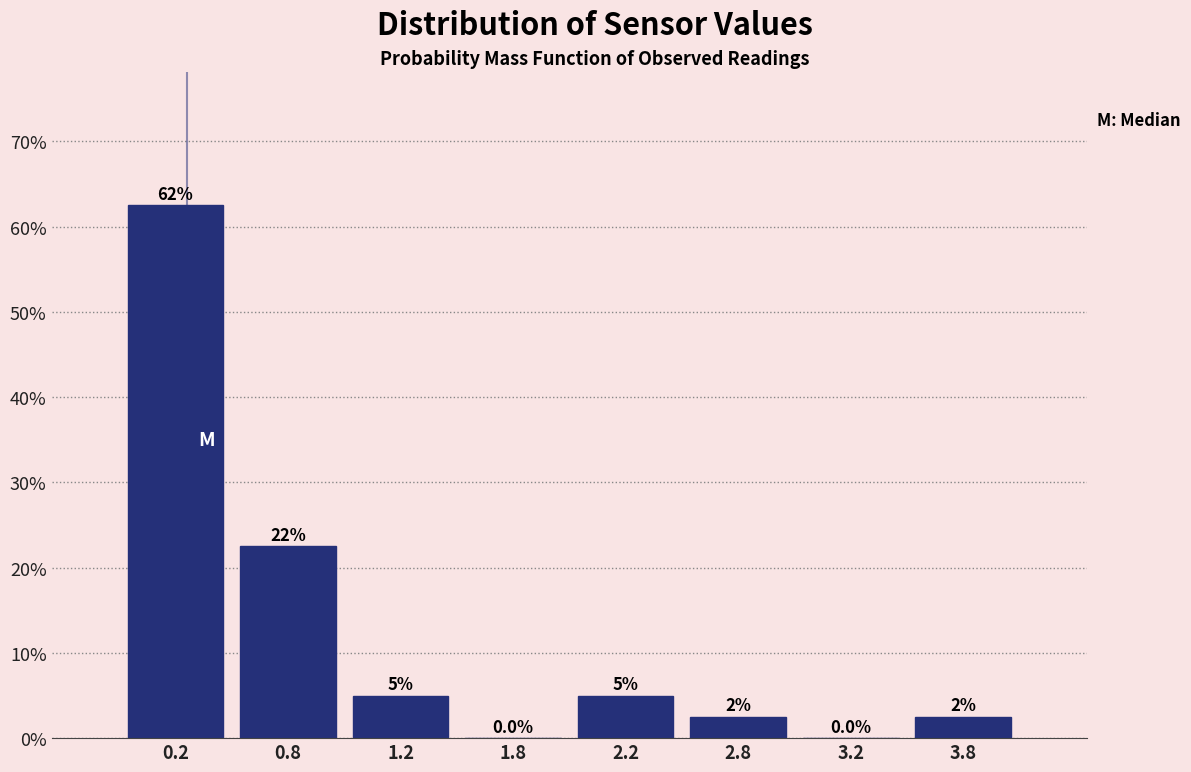

Reading left to right, list all the values displayed in this chart.

0.2=62.5	0.8=22.5	1.2=5.0	1.8=0.0	2.2=5.0	2.8=2.5	3.2=0.0	3.8=2.5